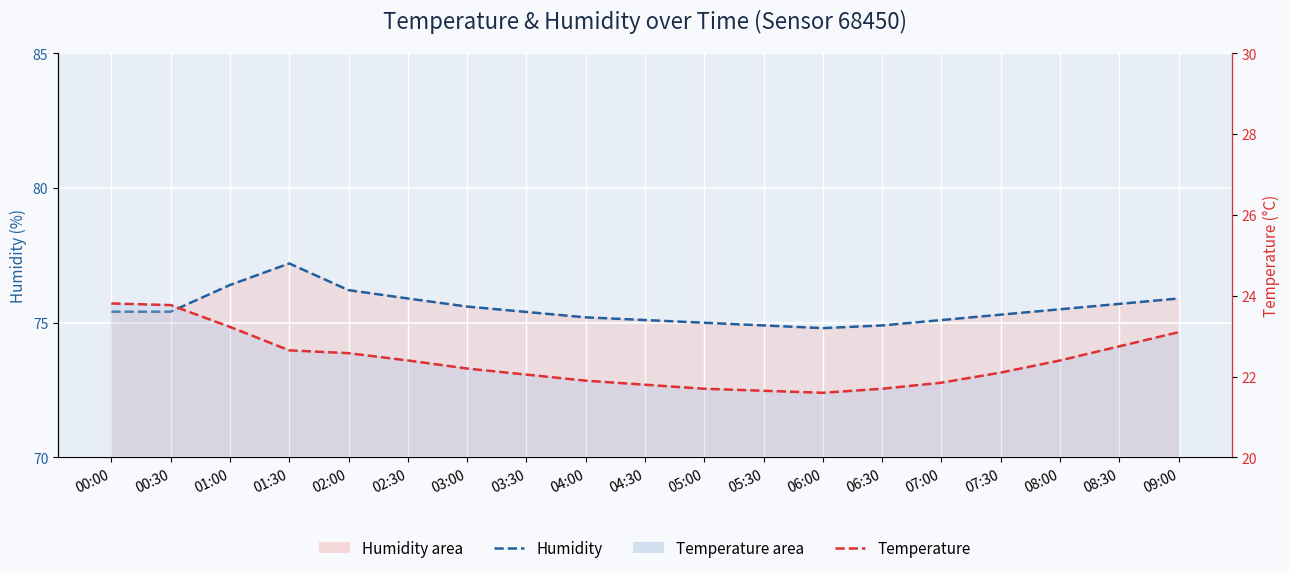

At 09:00, list the series in order from smallest to largest.

temperature (line), humidity (line)